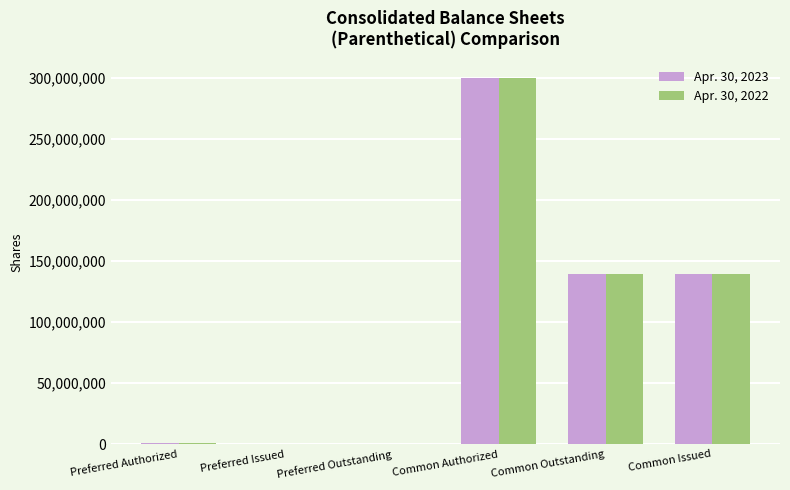

At which label does Apr. 30, 2023 reach its peak?

Common Authorized